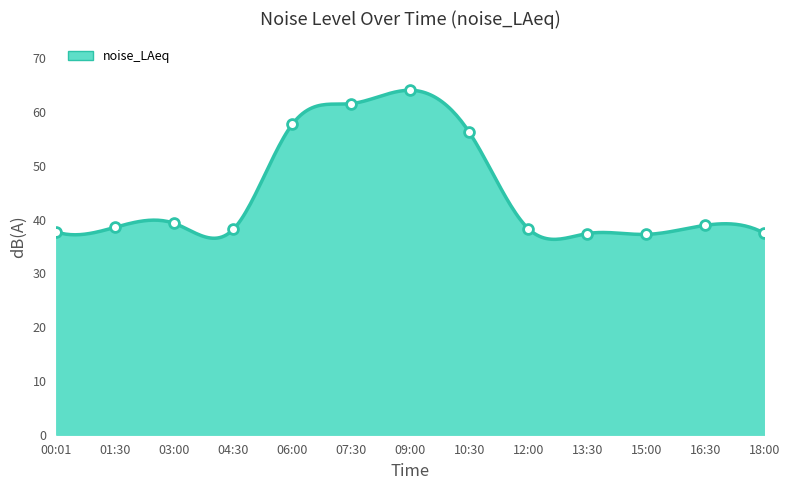

Which has a higher value, 07:30 or 12:00?

07:30